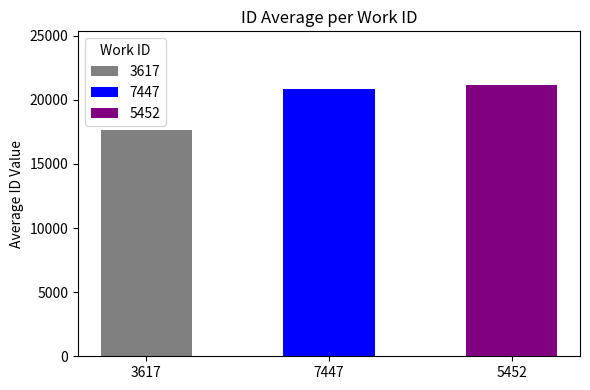

What is the sum of the values at 5452 and 7447?

41955